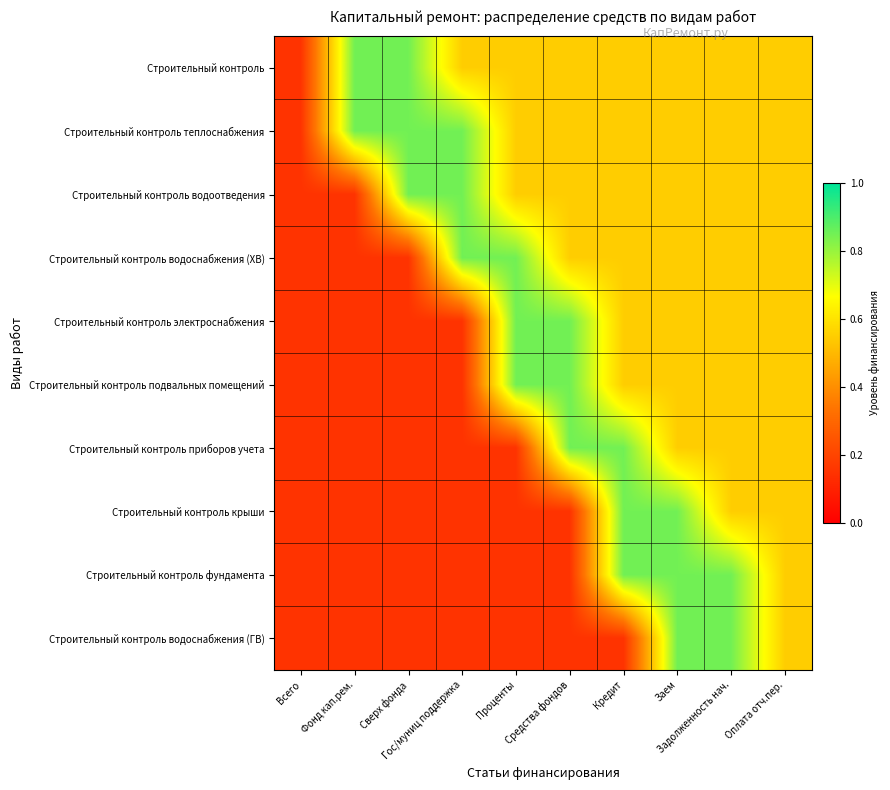

Count the number of categories in the chart.

10